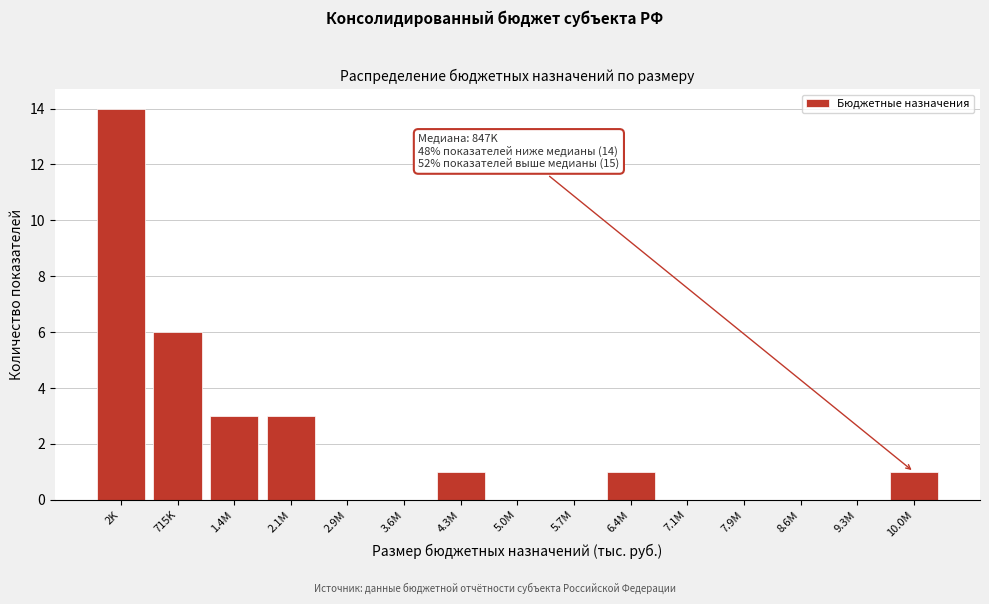

Reading left to right, what are all the values shown in this chart?

2K=14	715K=6	1.4M=3	2.1M=3	2.9M=0	3.6M=0	4.3M=1	5.0M=0	5.7M=0	6.4M=1	7.1M=0	7.9M=0	8.6M=0	9.3M=0	10.0M=1